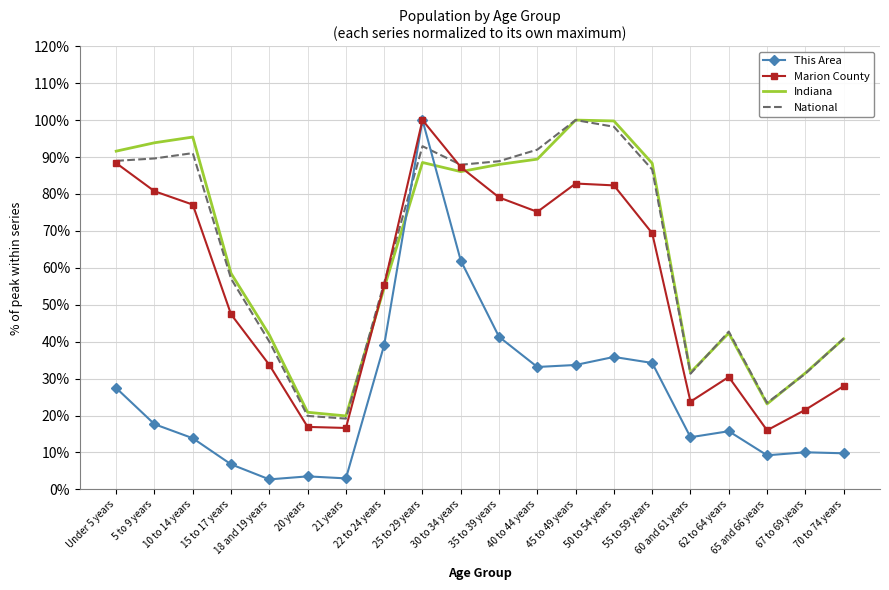

What is the smallest value displayed?

2.7